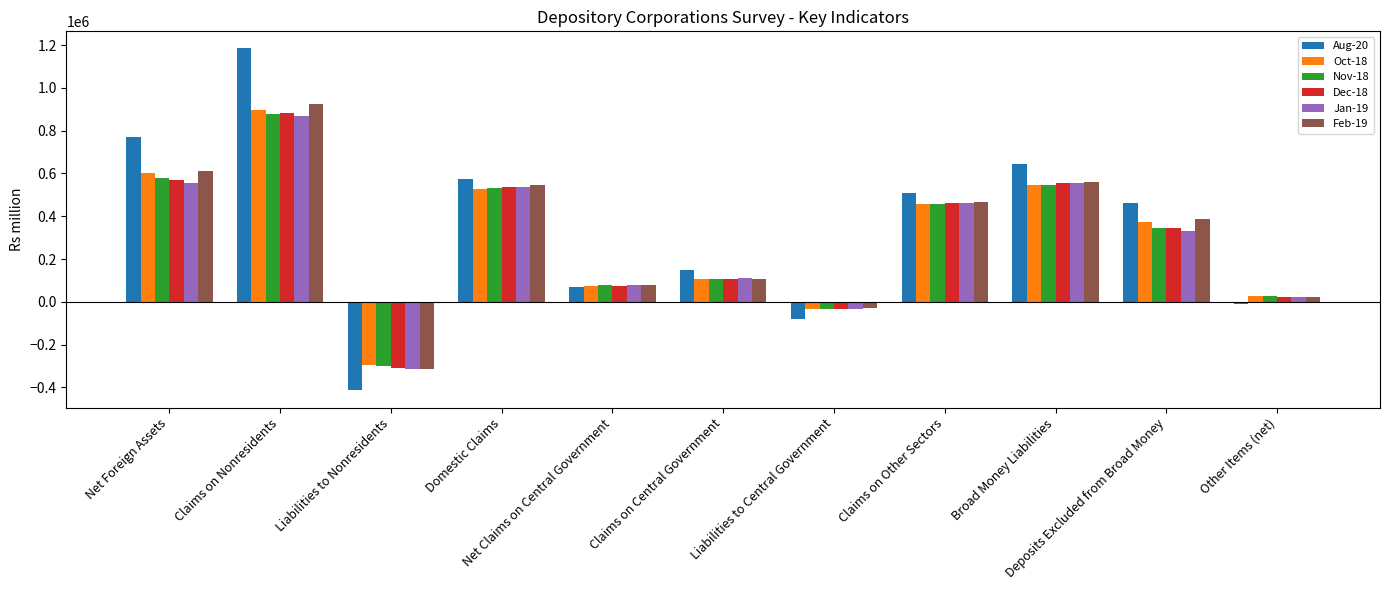

How many categories are shown in the chart?

11